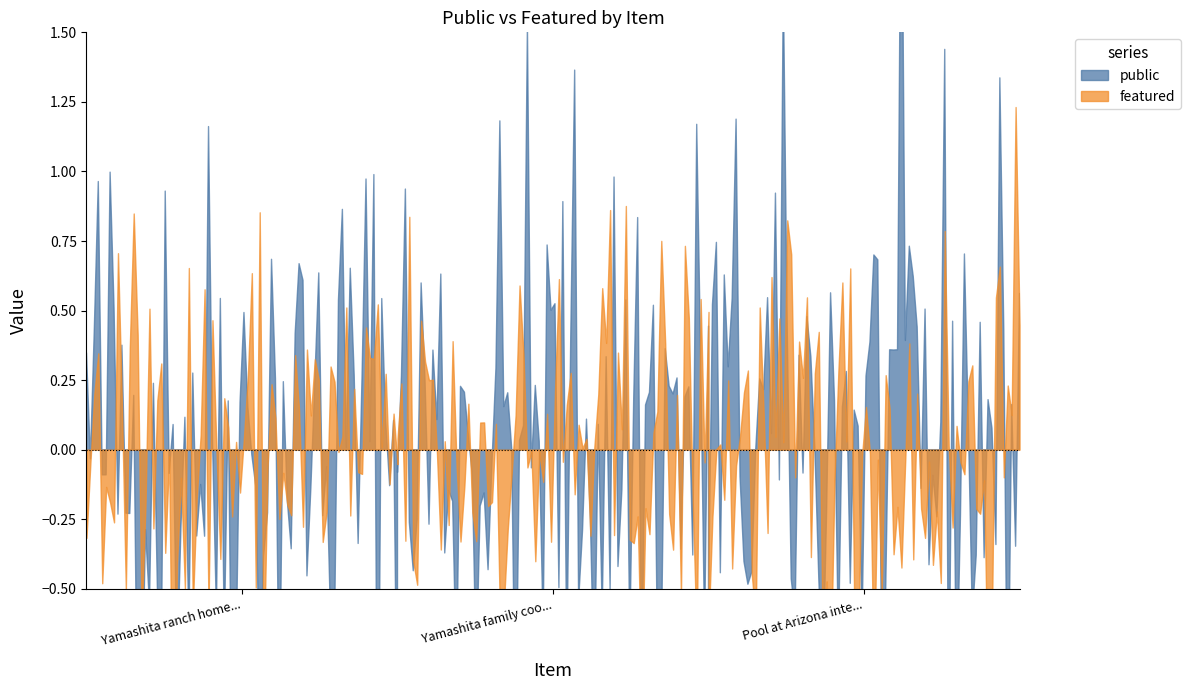

What is the label of the 1st point from the left?

Yamashita ranch home and packing shed